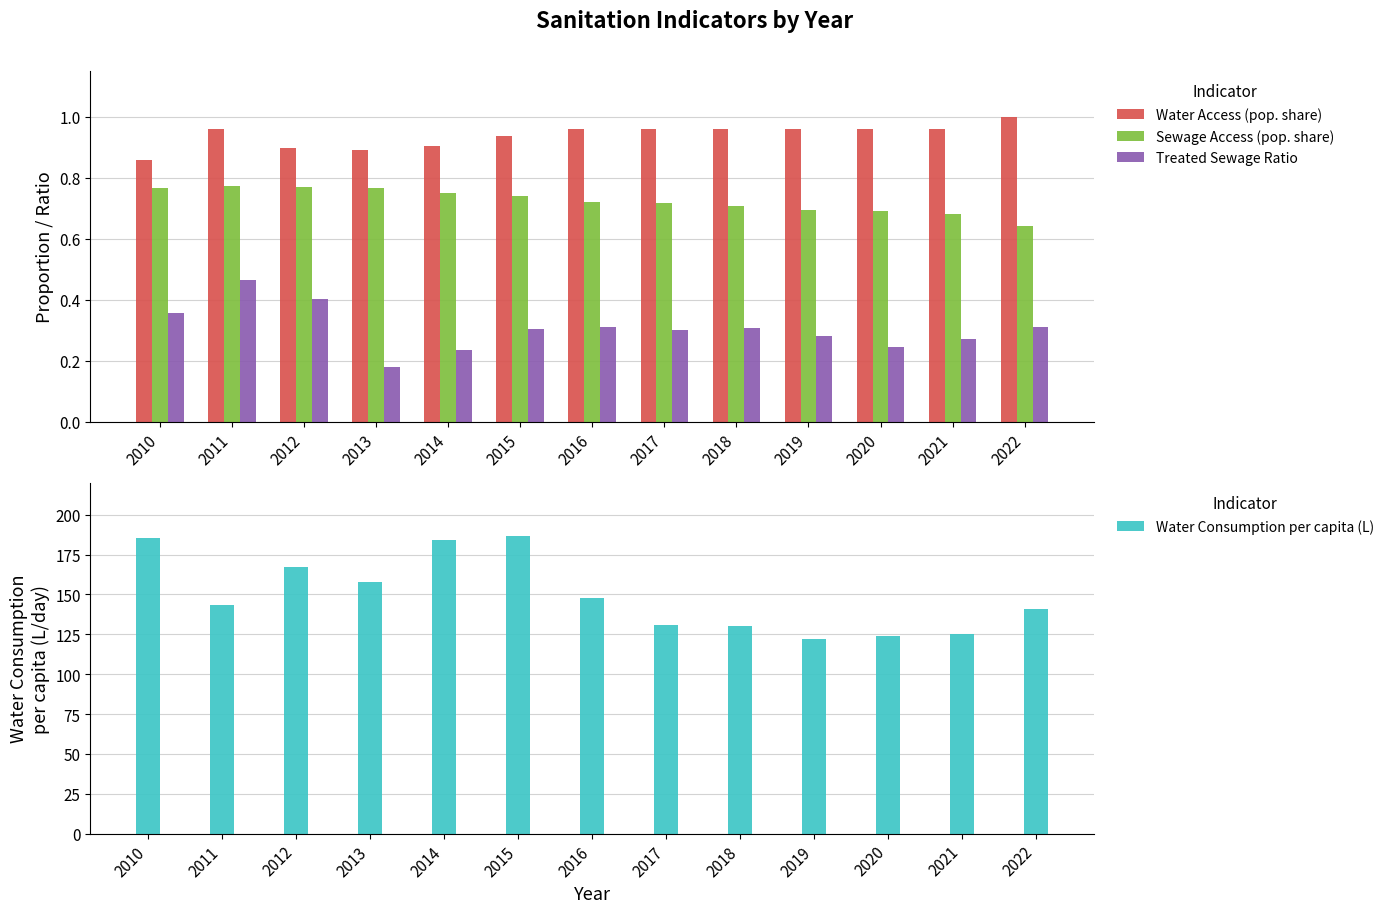

What is the difference between the highest and lowest values at 2016?

147.5